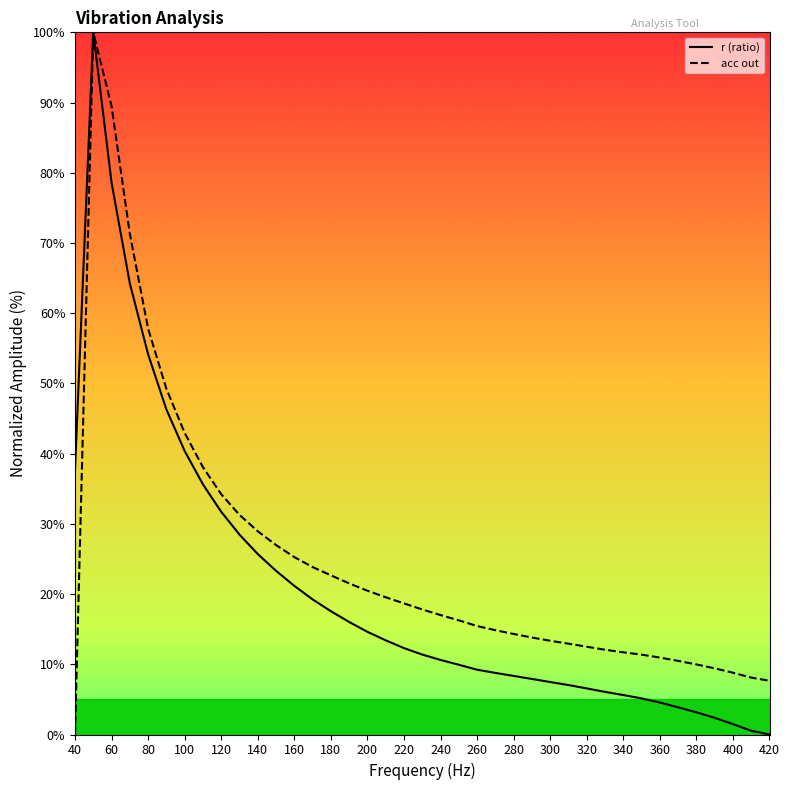

What is the value of the acc out point at the 14th from the left?

23.8